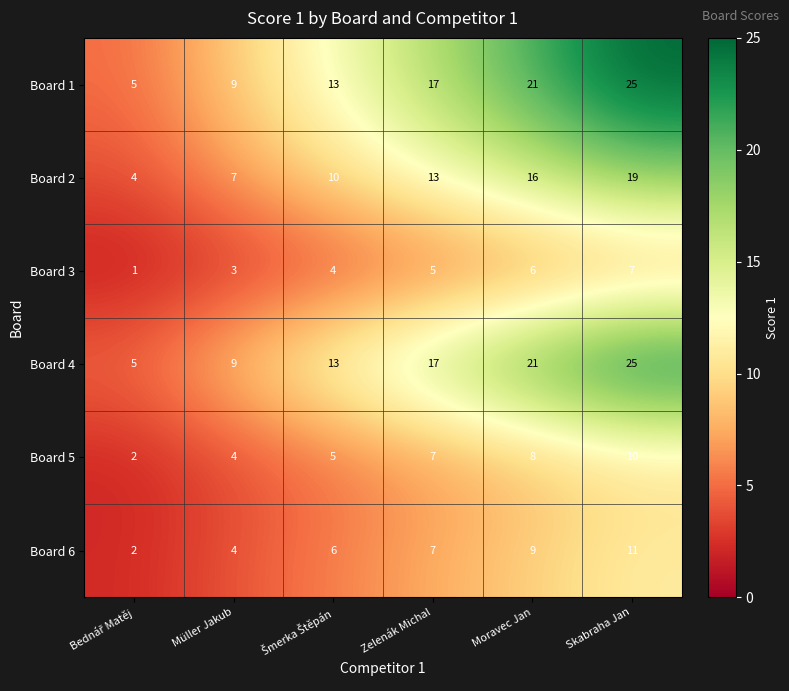

Count the Board 2 values in the range 7 to 16.

4